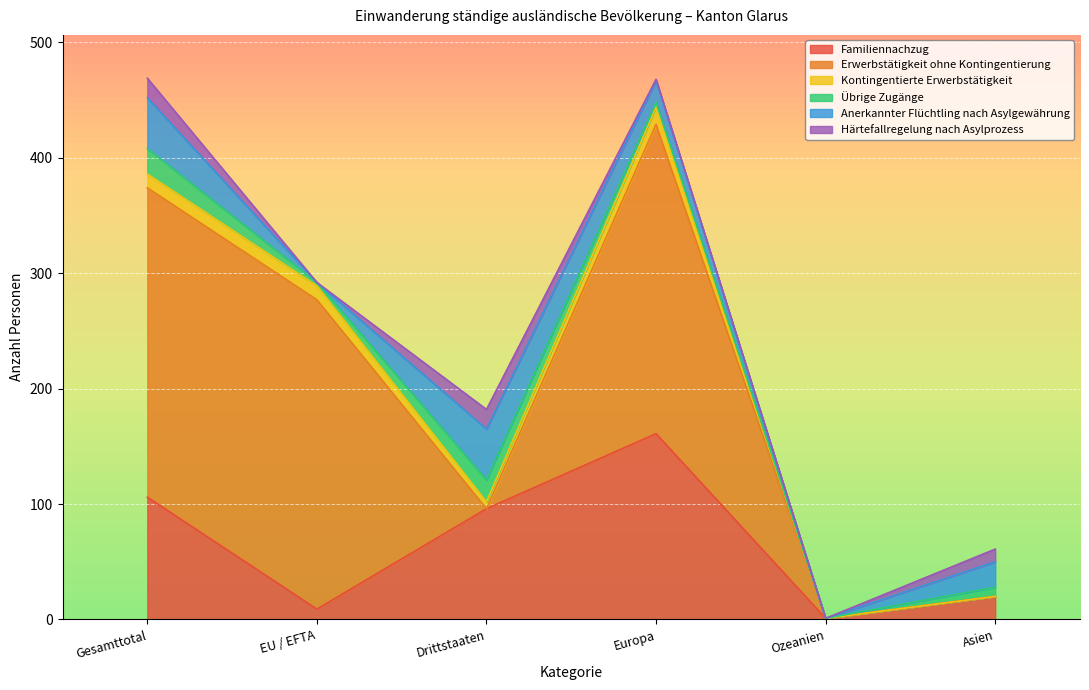

At how many categories does at least one series exceed 233?

3